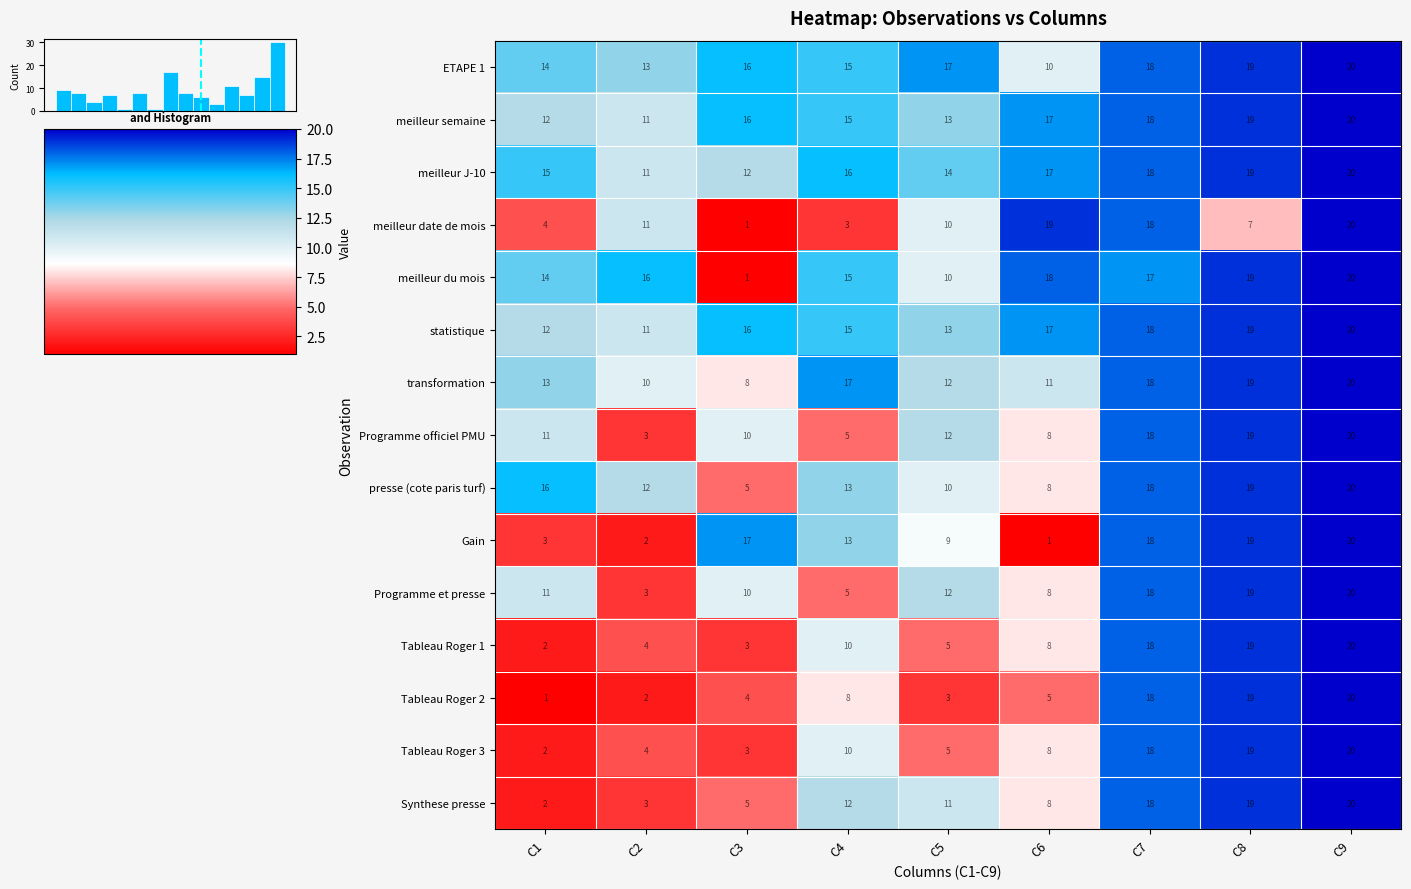

Reading left to right, what are all the values shown in this chart?

ETAPE 1: C1=14.0	C2=13.0	C3=16.0	C4=15.0	C5=17.0	C6=10.0	C7=18.0	C8=19.0	C9=20.0
meilleur semaine: C1=12.0	C2=11.0	C3=16.0	C4=15.0	C5=13.0	C6=17.0	C7=18.0	C8=19.0	C9=20.0
meilleur J-10: C1=15.0	C2=11.0	C3=12.0	C4=16.0	C5=14.0	C6=17.0	C7=18.0	C8=19.0	C9=20.0
meilleur date de mois: C1=4.0	C2=11.0	C3=1.0	C4=3.0	C5=10.0	C6=19.0	C7=18.0	C8=7.0	C9=20.0
meilleur du mois: C1=14.0	C2=16.0	C3=1.0	C4=15.0	C5=10.0	C6=18.0	C7=17.0	C8=19.0	C9=20.0
statistique: C1=12.0	C2=11.0	C3=16.0	C4=15.0	C5=13.0	C6=17.0	C7=18.0	C8=19.0	C9=20.0
transformation: C1=13.0	C2=10.0	C3=8.0	C4=17.0	C5=12.0	C6=11.0	C7=18.0	C8=19.0	C9=20.0
Programme officiel PMU: C1=11.0	C2=3.0	C3=10.0	C4=5.0	C5=12.0	C6=8.0	C7=18.0	C8=19.0	C9=20.0
presse (cote paris turf): C1=16.0	C2=12.0	C3=5.0	C4=13.0	C5=10.0	C6=8.0	C7=18.0	C8=19.0	C9=20.0
Gain: C1=3.0	C2=2.0	C3=17.0	C4=13.0	C5=9.0	C6=1.0	C7=18.0	C8=19.0	C9=20.0
Programme et presse: C1=11.0	C2=3.0	C3=10.0	C4=5.0	C5=12.0	C6=8.0	C7=18.0	C8=19.0	C9=20.0
Tableau Roger 1: C1=2.0	C2=4.0	C3=3.0	C4=10.0	C5=5.0	C6=8.0	C7=18.0	C8=19.0	C9=20.0
Tableau Roger 2: C1=1.0	C2=2.0	C3=4.0	C4=8.0	C5=3.0	C6=5.0	C7=18.0	C8=19.0	C9=20.0
Tableau Roger 3: C1=2.0	C2=4.0	C3=3.0	C4=10.0	C5=5.0	C6=8.0	C7=18.0	C8=19.0	C9=20.0
Synthese presse: C1=2.0	C2=3.0	C3=5.0	C4=12.0	C5=11.0	C6=8.0	C7=18.0	C8=19.0	C9=20.0